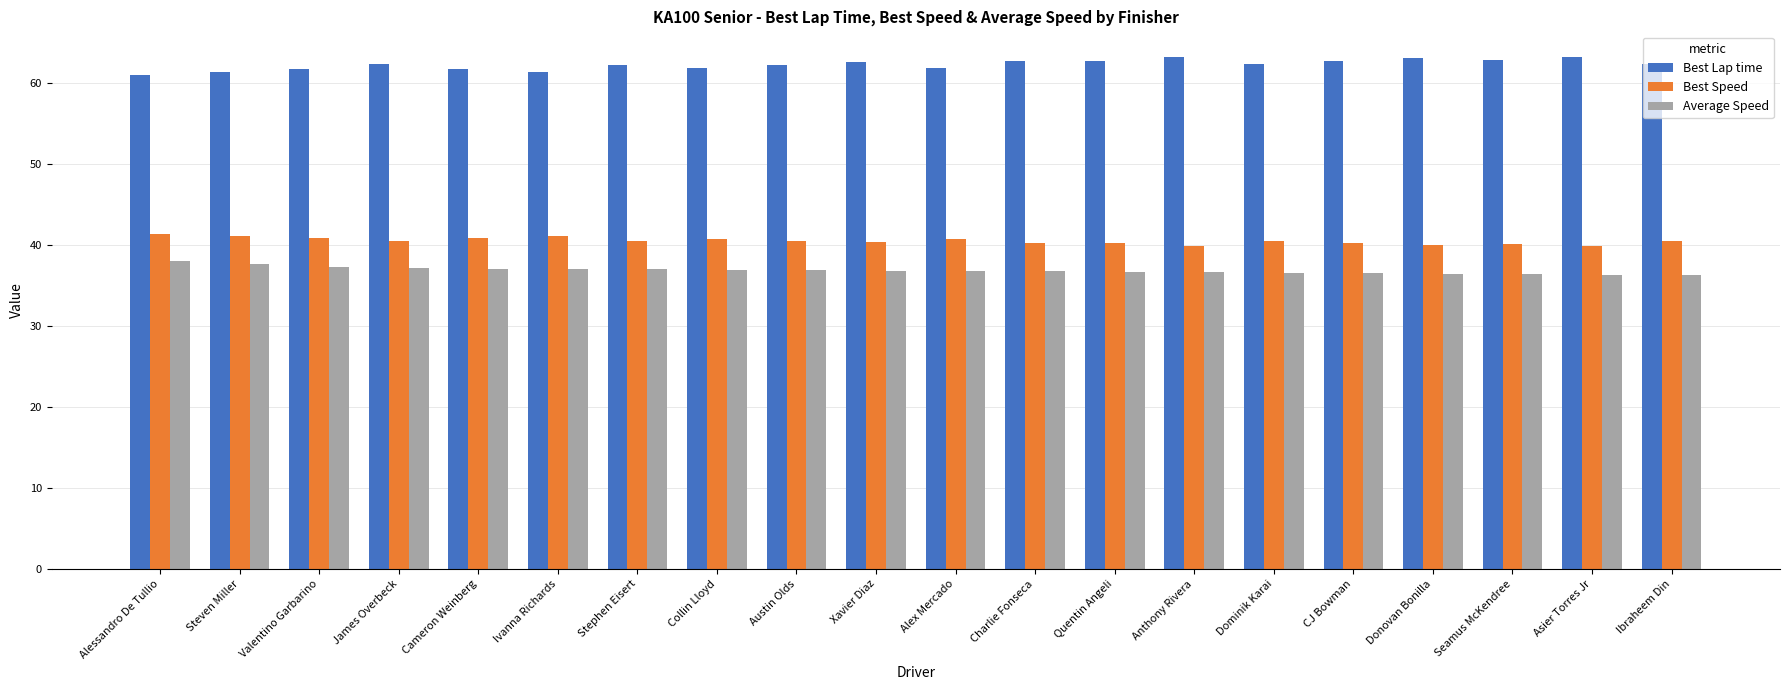

What value does the Best Lap time series have at Donovan Bonilla?

63.0